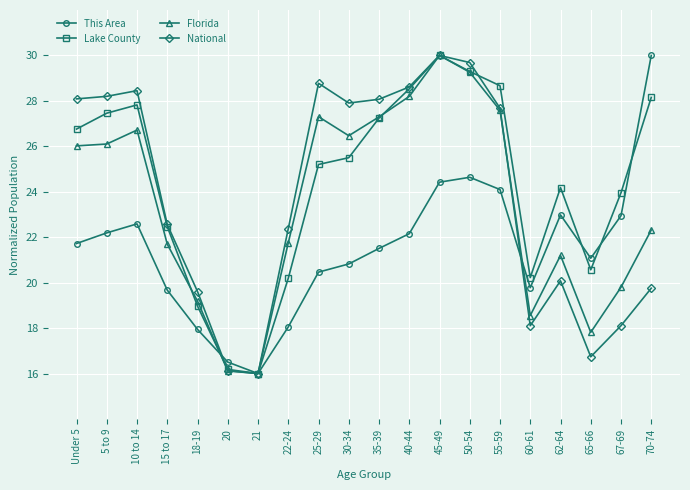

The Florida series shows 21.2 at 62-64. True or false?

True